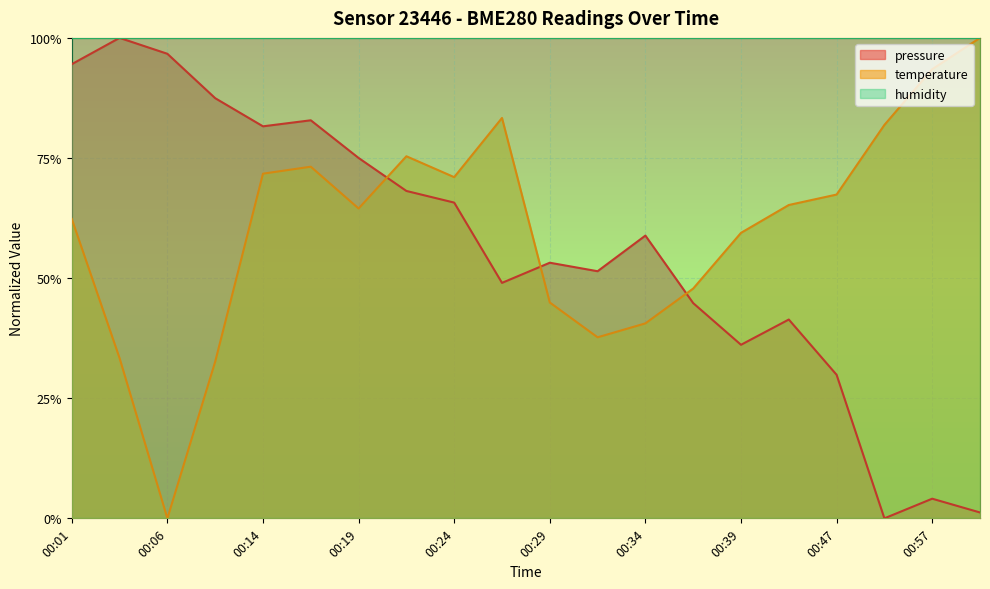

Which series has the largest total across all categories?

humidity